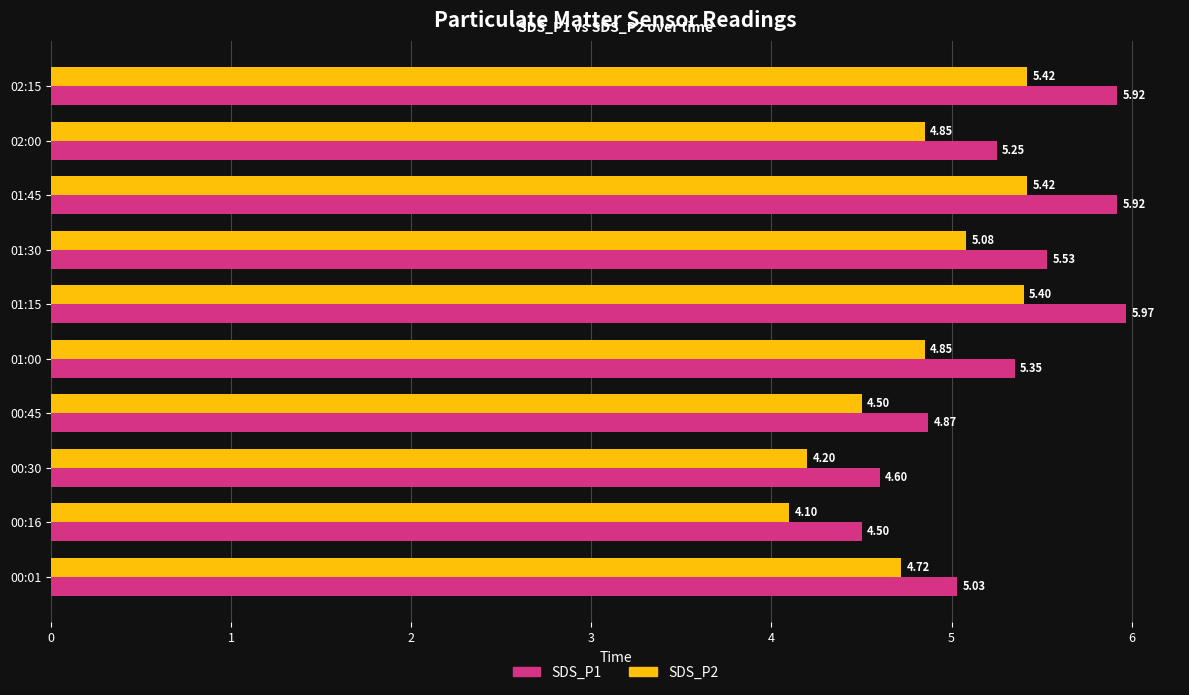

List the series in order of their peak value, lowest first.

SDS_P2, SDS_P1